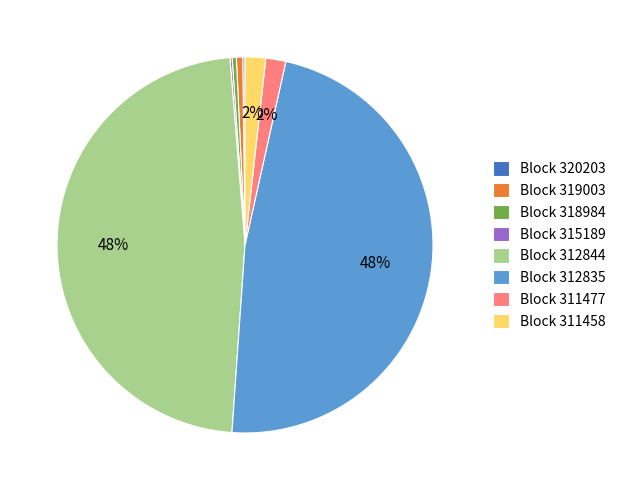

To the nearest percent, what is the combined percentage of Block 311458 and Block 318984?

2%